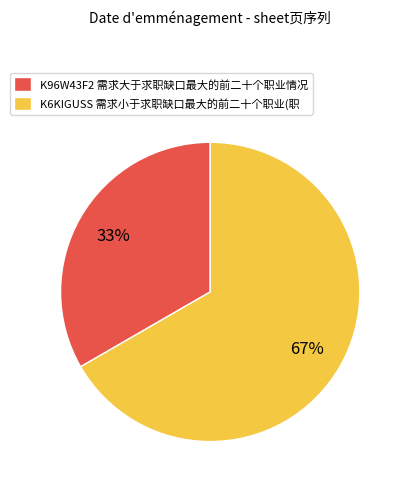

Rank the categories by value from highest to lowest.

K6KIGUSS 需求小于求职缺口最大的前二十个职业(职, K96W43F2 需求大于求职缺口最大的前二十个职业情况